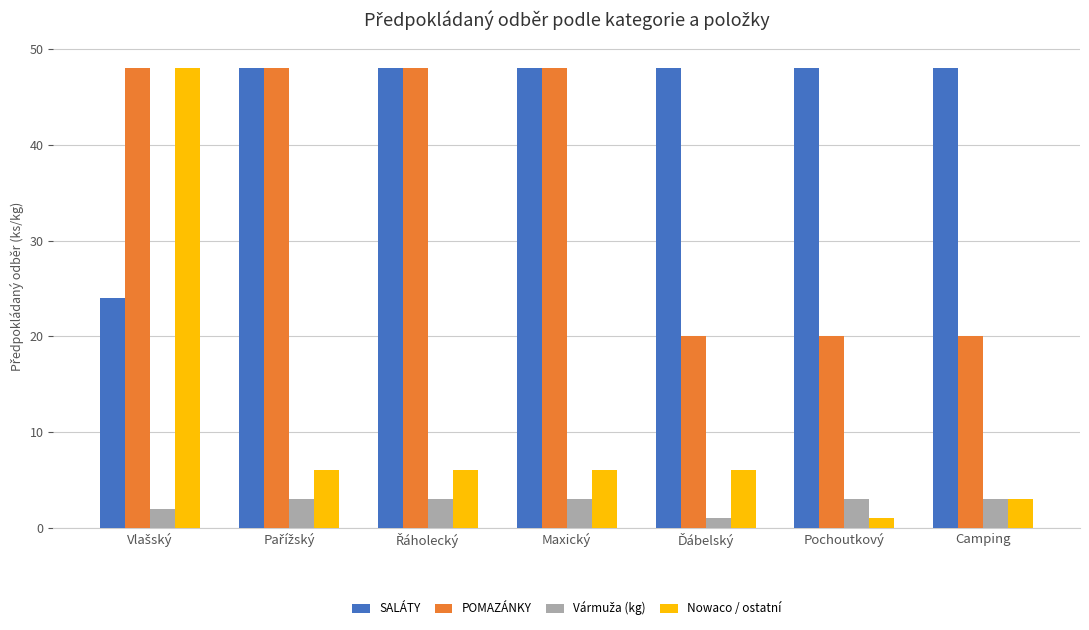

What is the spread (max minus min) of values at Camping?

45